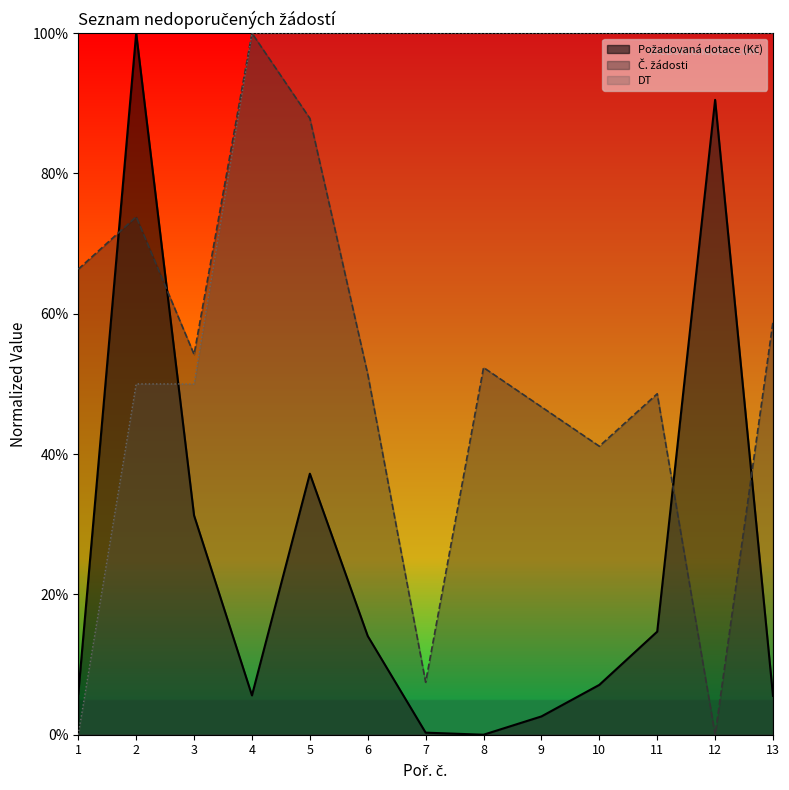

At which label does DT reach its minimum?

1